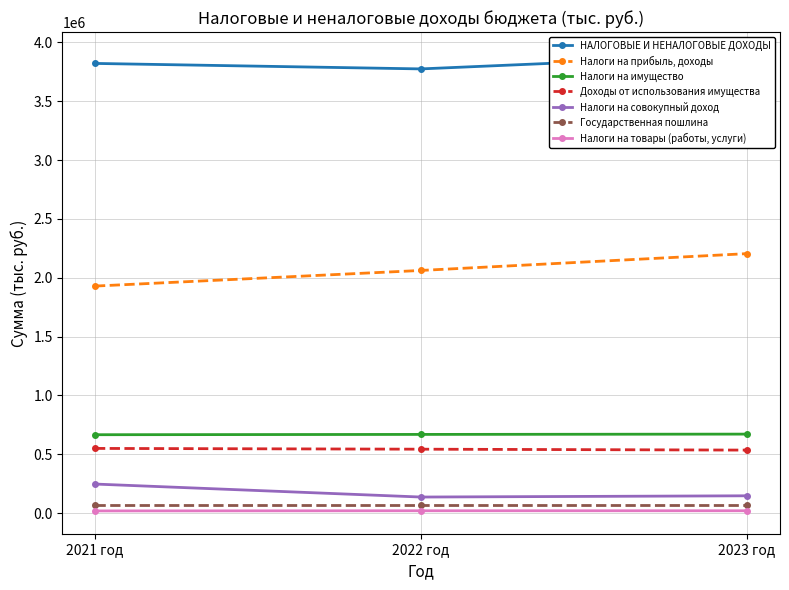

Is the value of НАЛОГОВЫЕ И НЕНАЛОГОВЫЕ ДОХОДЫ at 2023 год greater than the value of Налоги на совокупный доход at 2023 год?

Yes